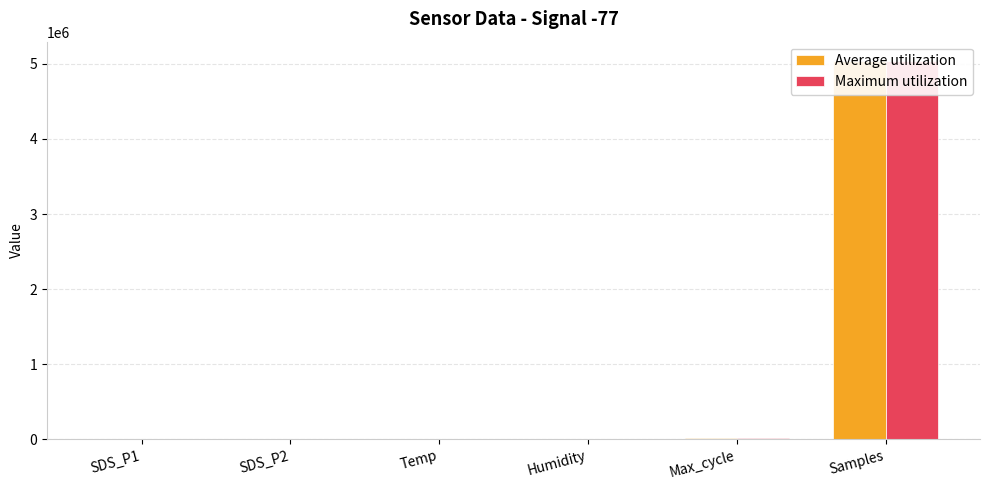

Rank the series by their average value, from highest to lowest.

Maximum utilization, Average utilization